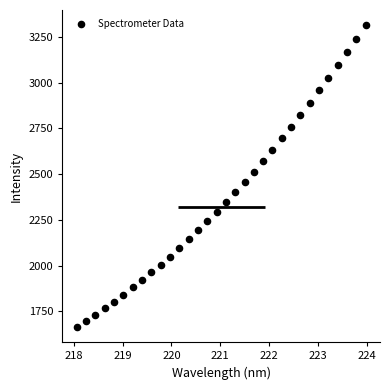

What is the range of Y values (max minus min)?

1650.5